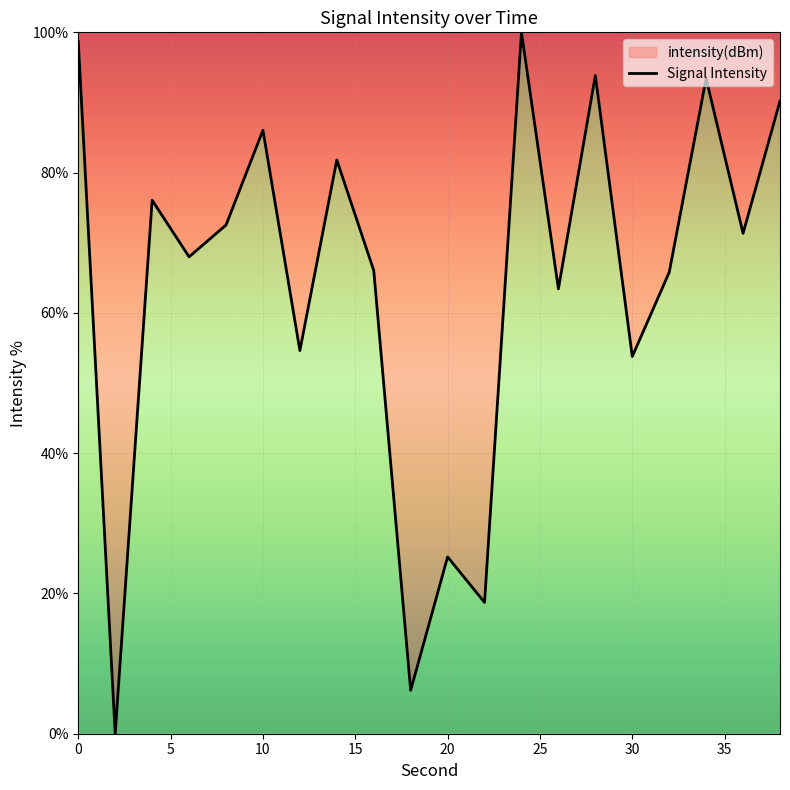

What is the greatest value displayed?

100.0